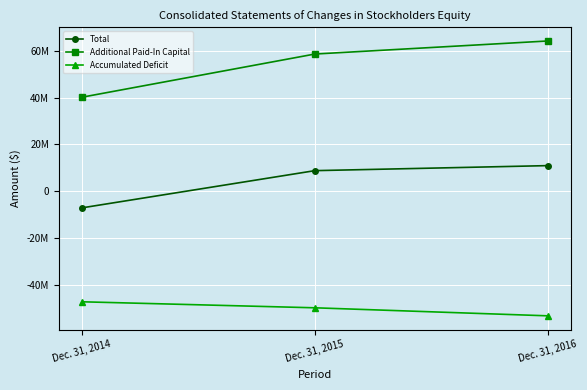

At which category is the sum across all series the highest?

Dec. 31, 2016